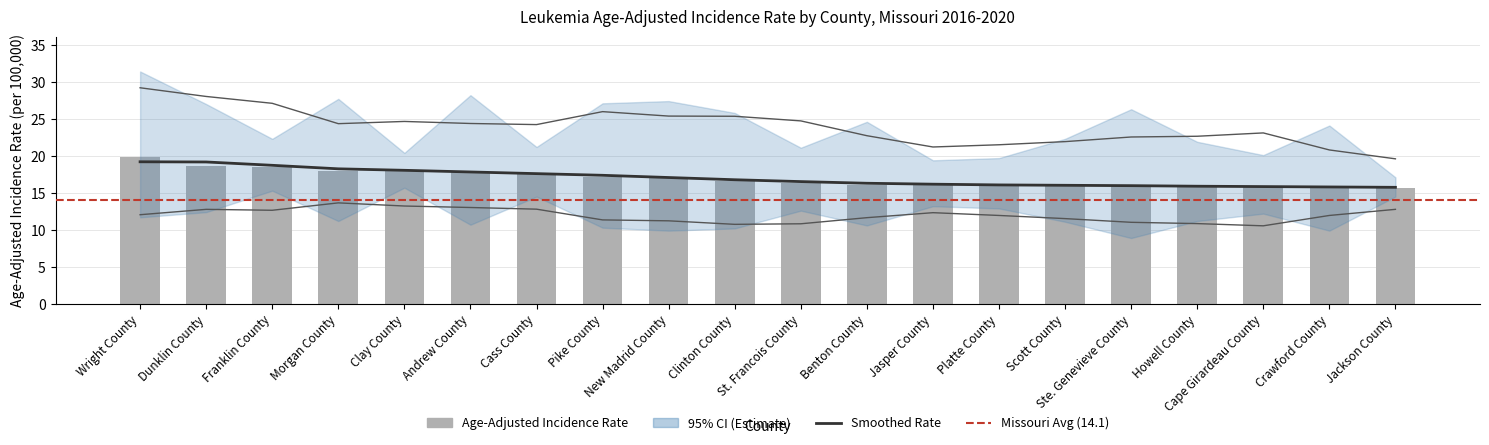

Between Cass County and Jackson County, which series saw the biggest shift?

Upper CI